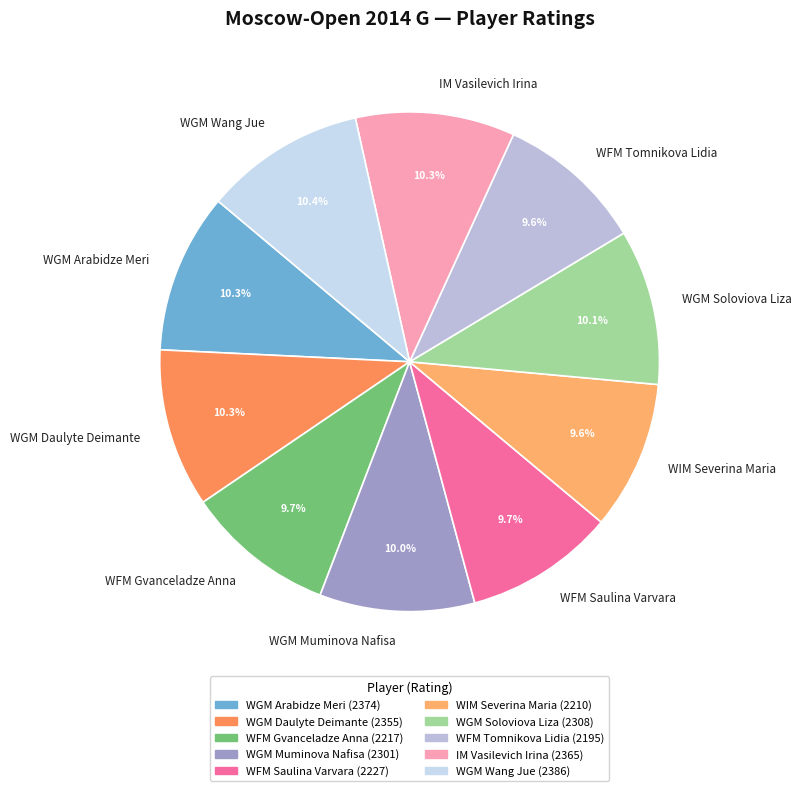

Is it true that IM Vasilevich Irina is 16% of the pie?

False